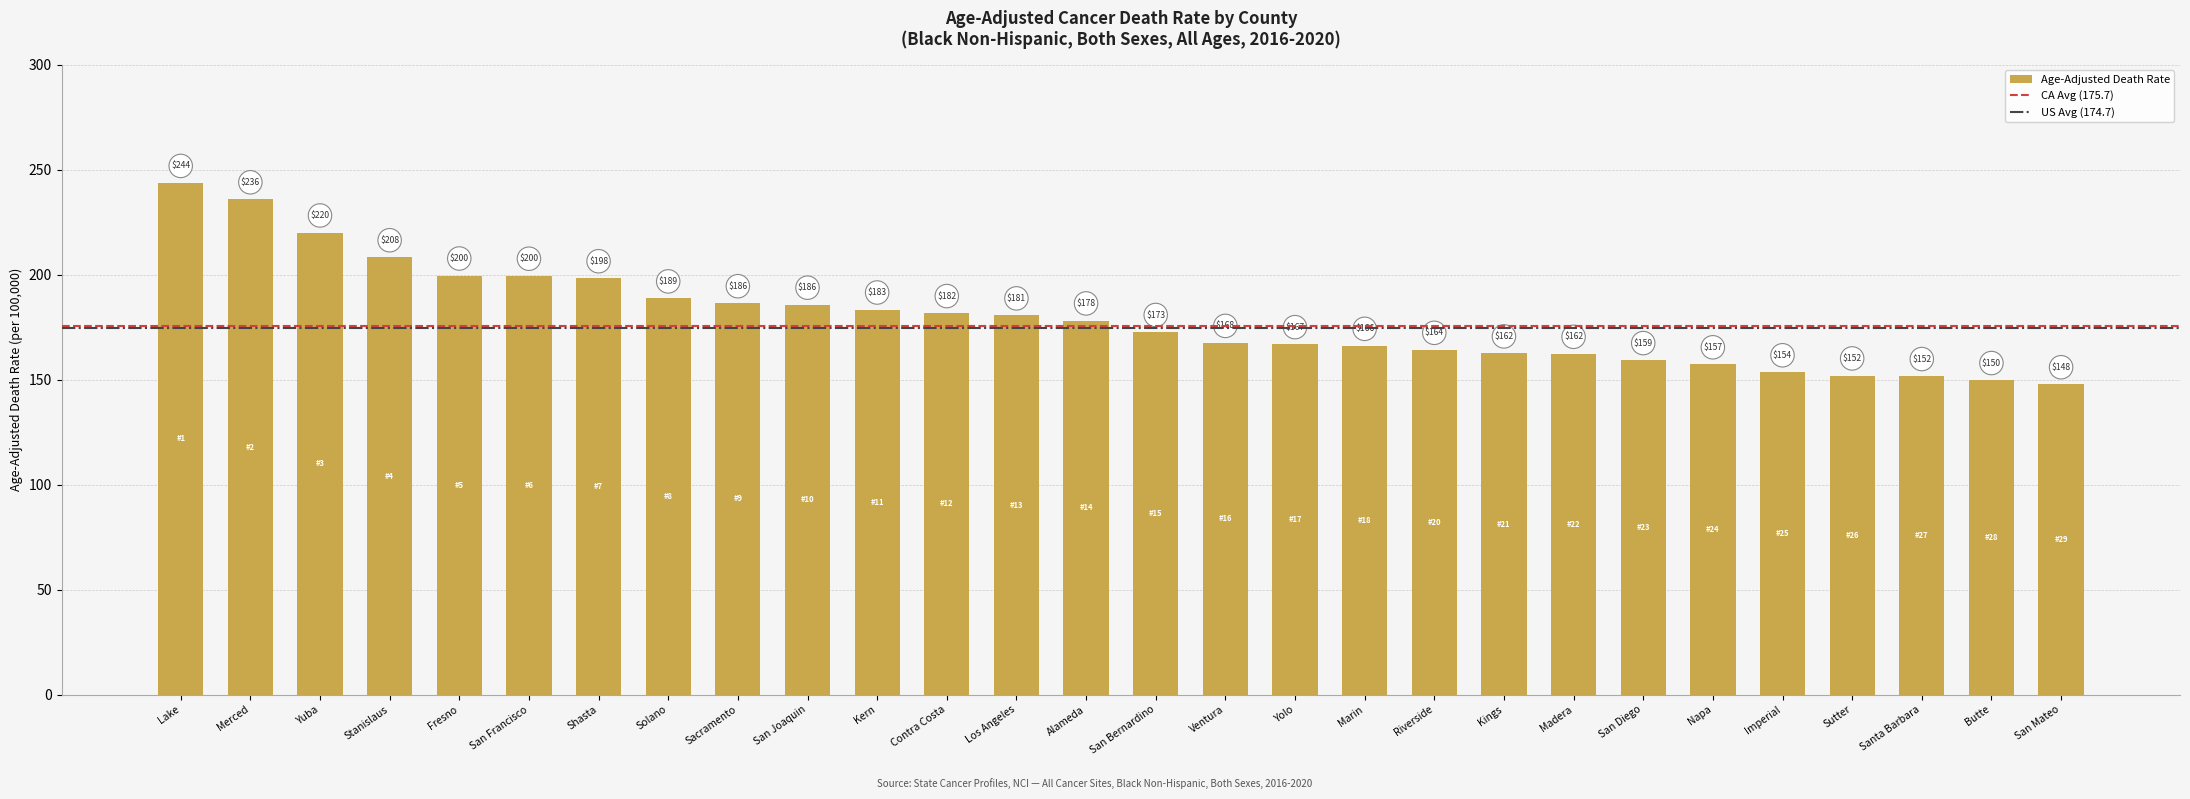

At which label is the value closest to 195?

Shasta